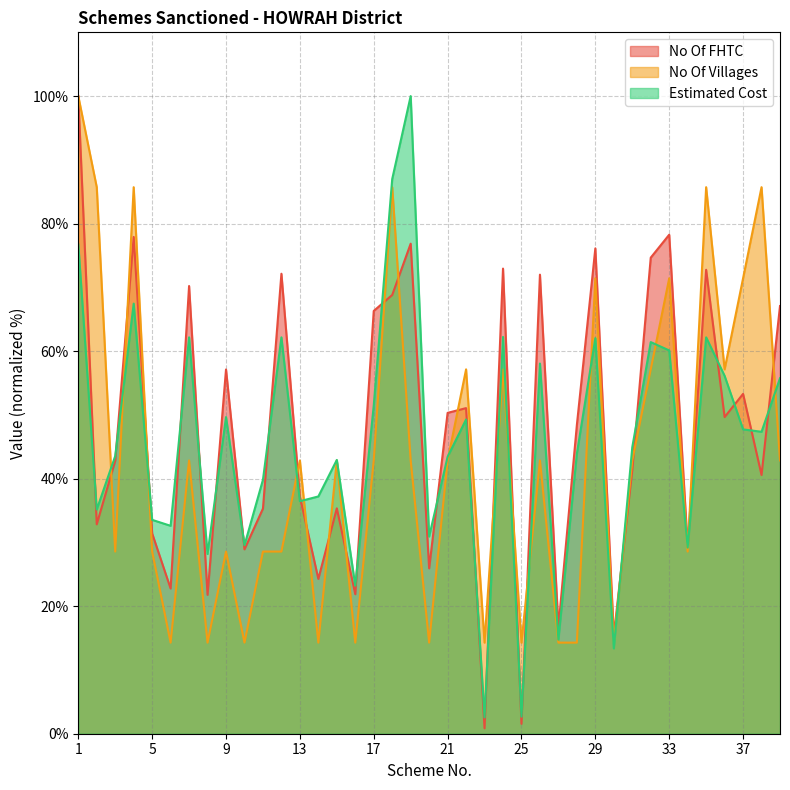

After their last crossing, which series has the higher values: No Of FHTC or Estimated Cost?

No Of FHTC